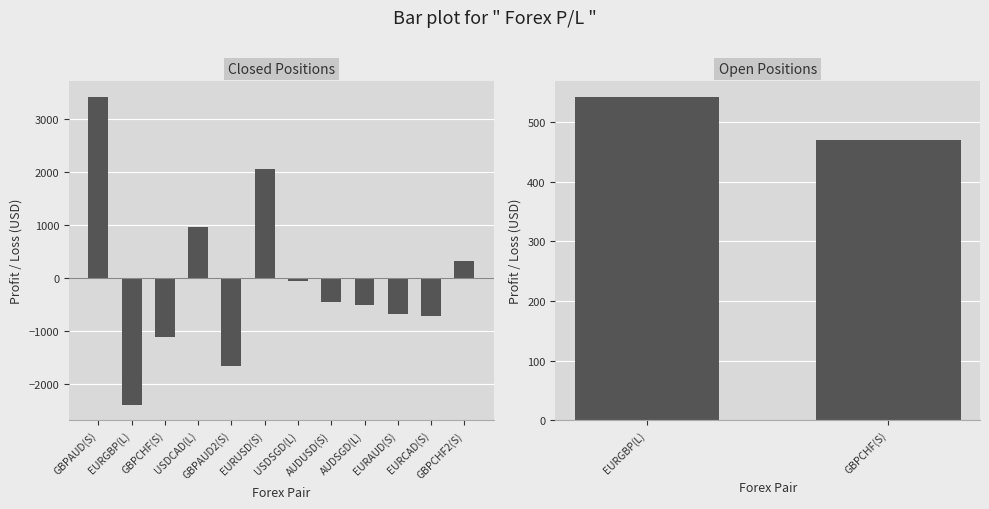

Reading left to right, what are all the values shown in this chart?

3412.6	-2389.9	-1105.9	955.9	-1653.2	2060.0	-62.2	-450.0	-511.9	-678.4	-725.0	317.4	541.6	470.0